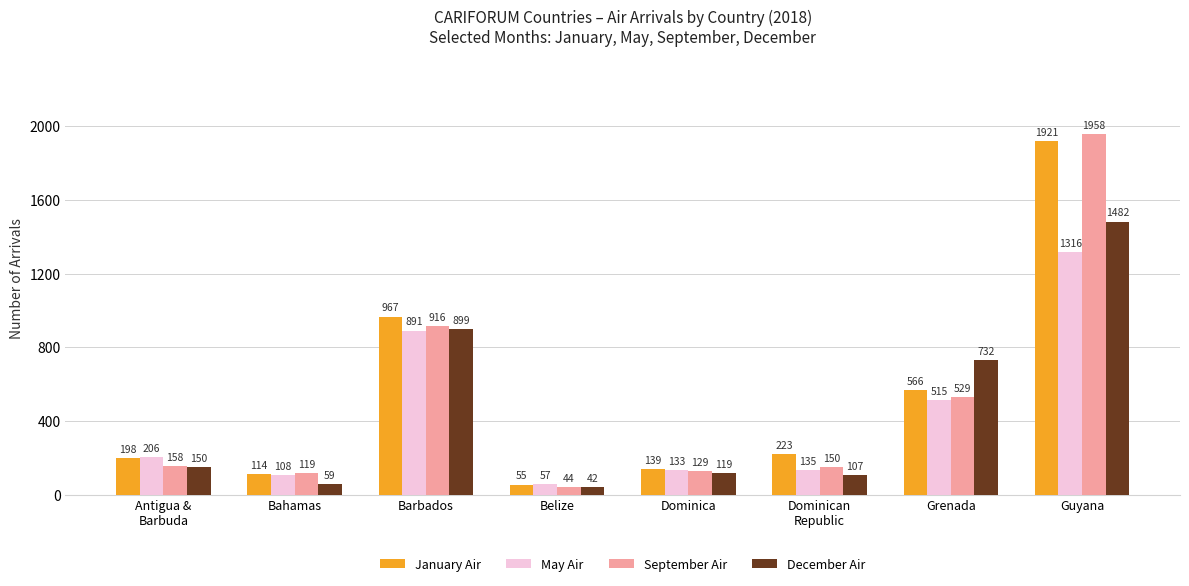

What is the label of the 3rd bar from the left?

Barbados